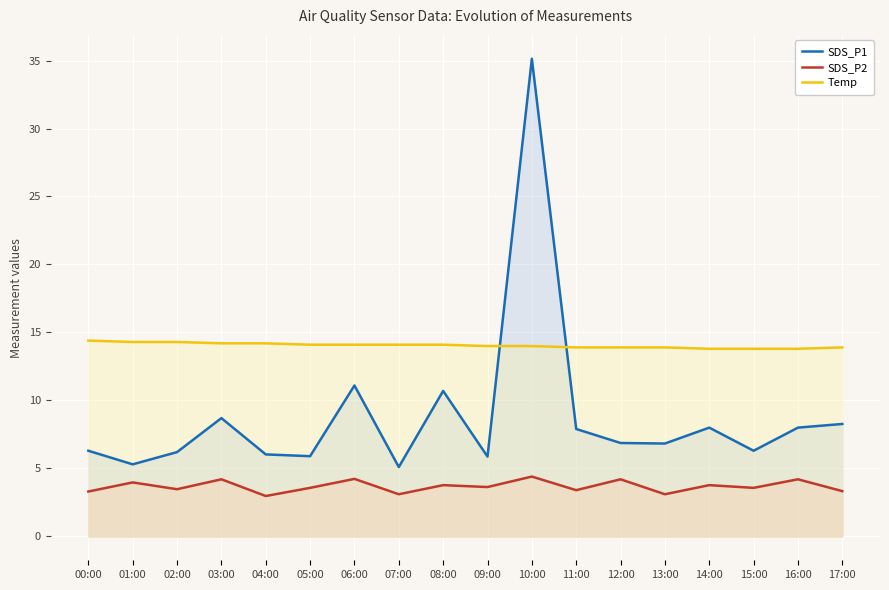

True or false: Temp has more than 1 interior local peaks.

False